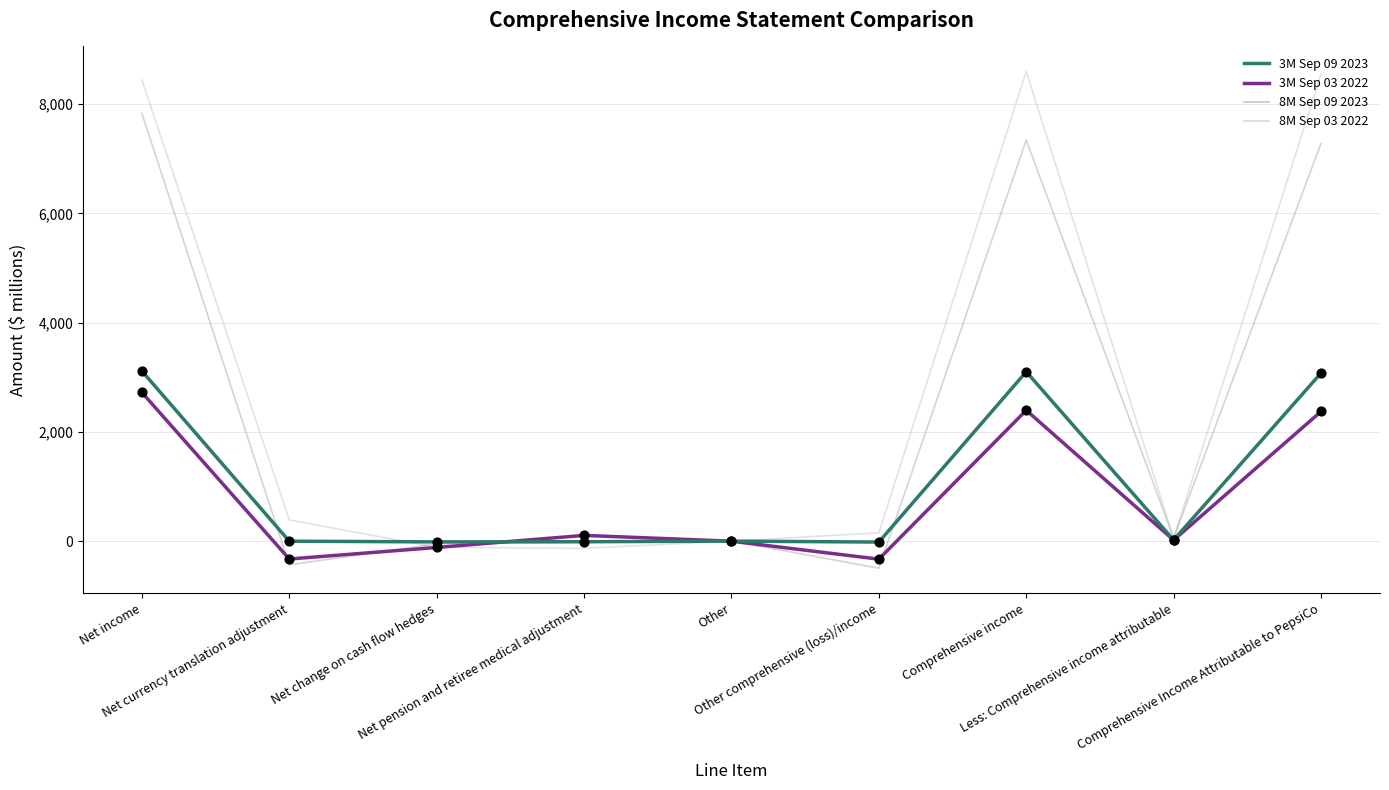

What is the total value across all series at Net income?

22114